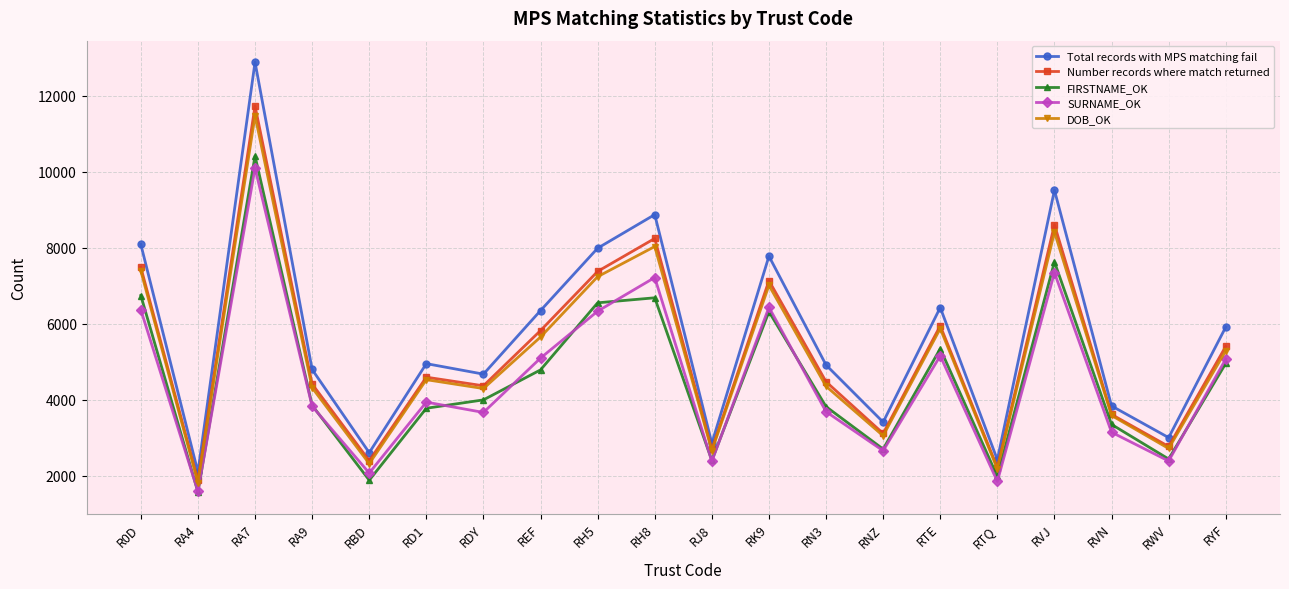

Is it true that DOB_OK equals 5290 at RYF?

True